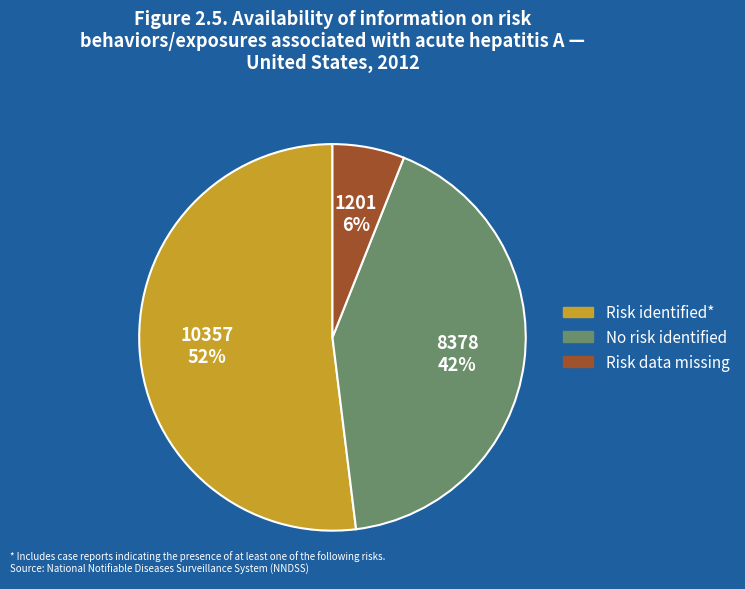

How many slices are in this pie chart?

3